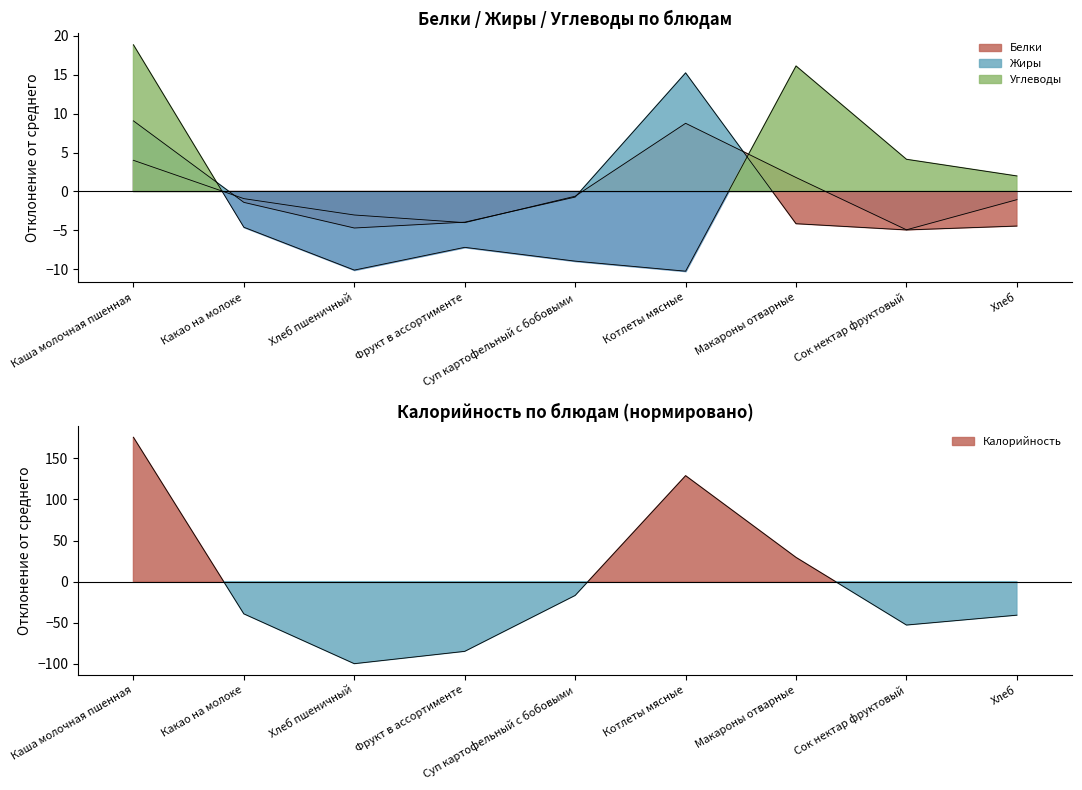

What are all the series names shown in the legend?

Калорийность, Белки, Жиры, Углеводы